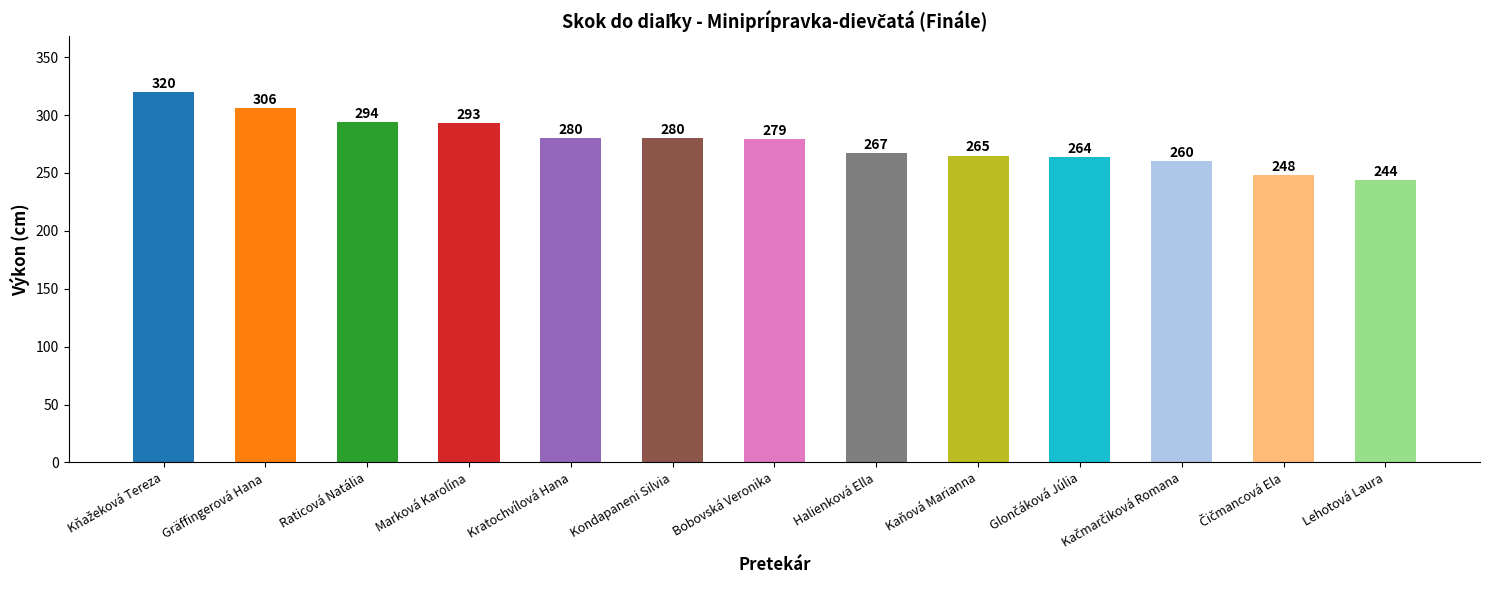

What is the ratio of the value at Raticová Natália to the value at Gräffingerová Hana?

1.0